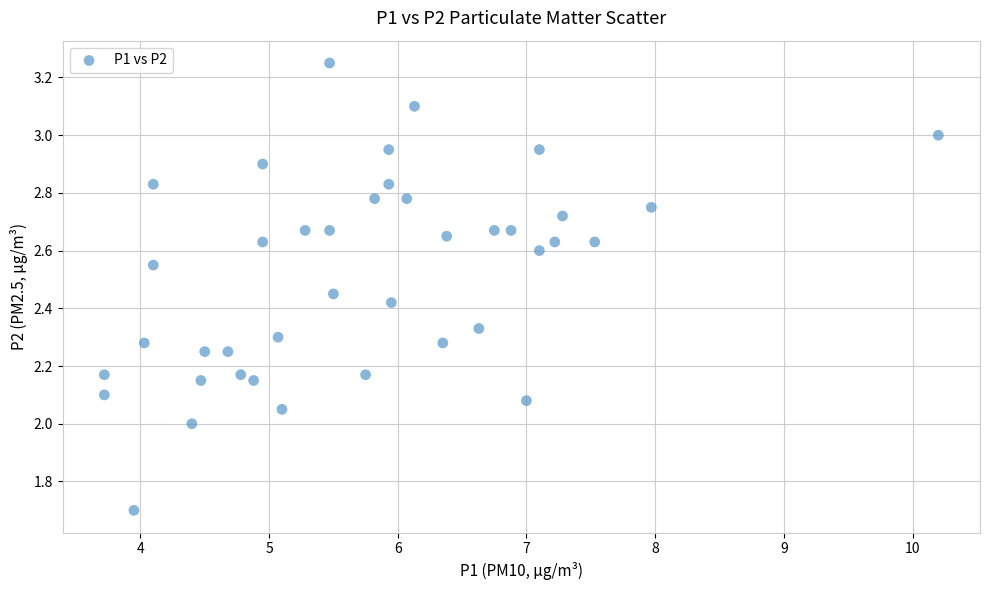

What is the range of X values (max minus min)?

6.5